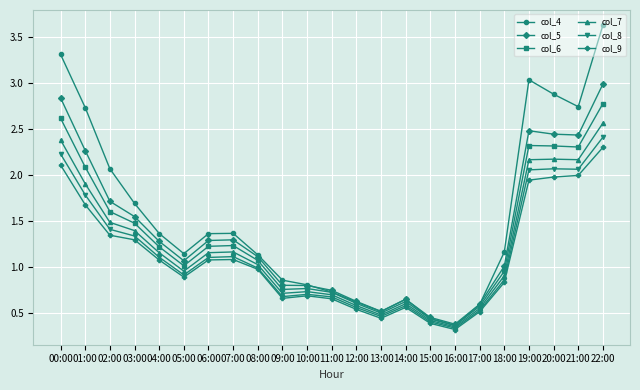

How many data points in col_7 are less than 1?

11